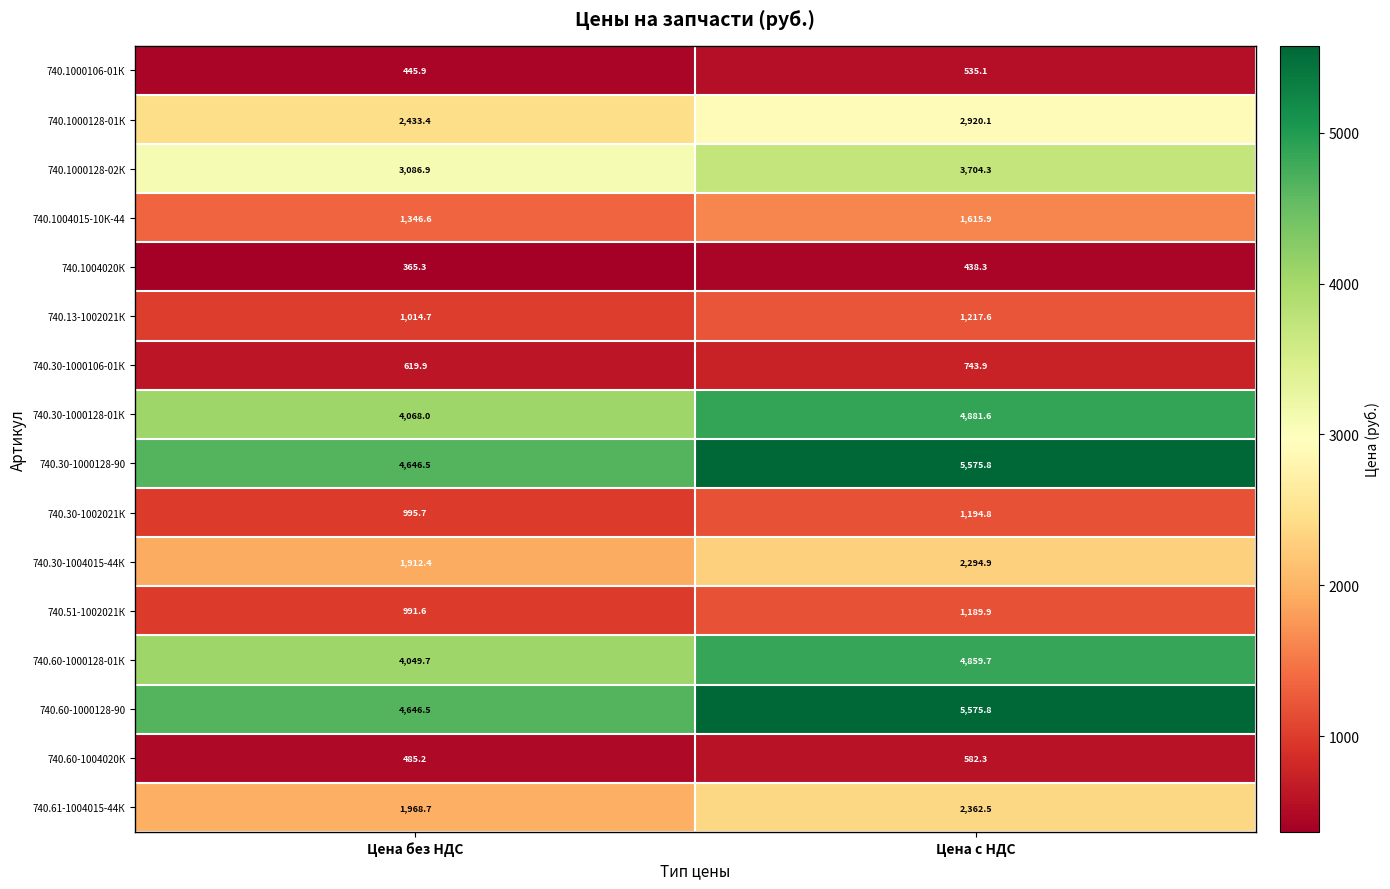

The value of 740.30-1000128-90 at Цена без НДС is 7898.2. True or false?

False